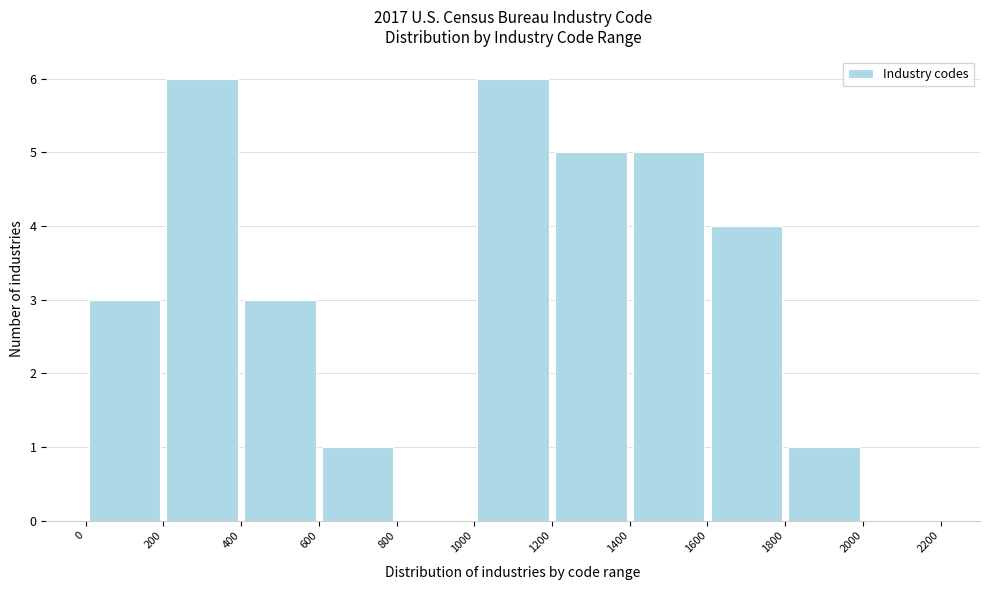

What is the height of the bar covering 1600 to 1800 on the x-axis? The values are not printed on the chart, so give them approximately, as read against the axis.

4